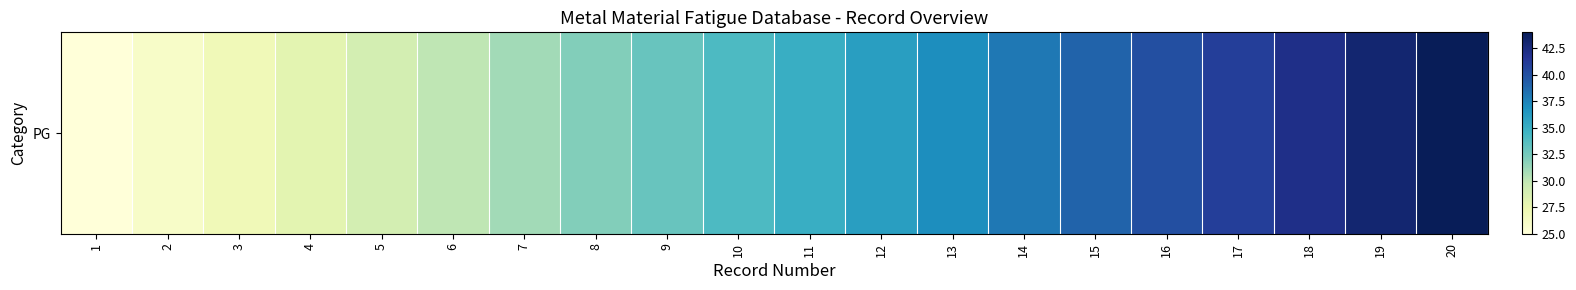

What is the minimum value shown in the chart?

25